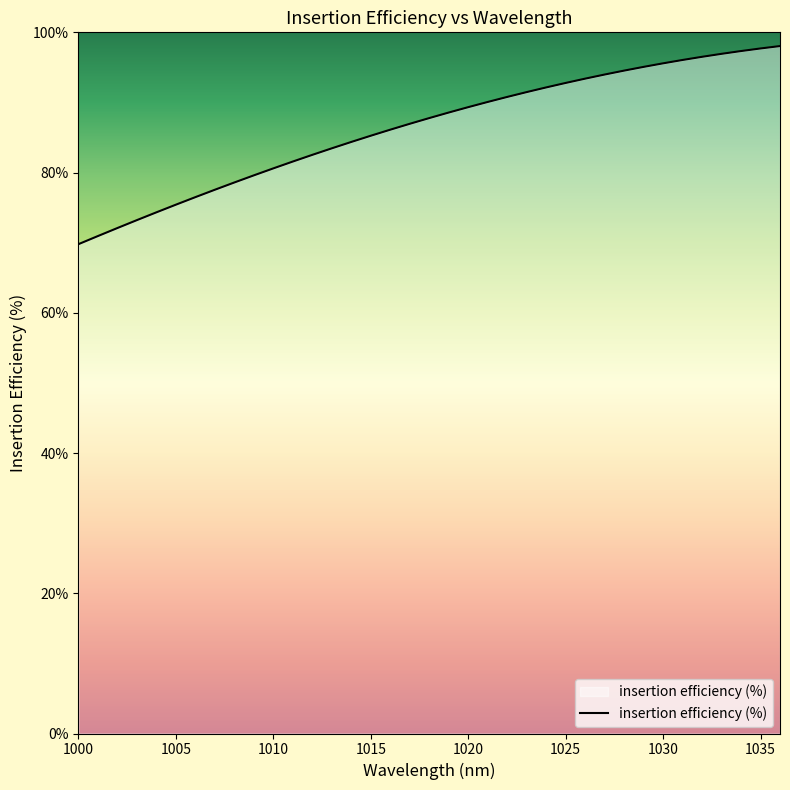

What is the greatest value displayed?

98.0